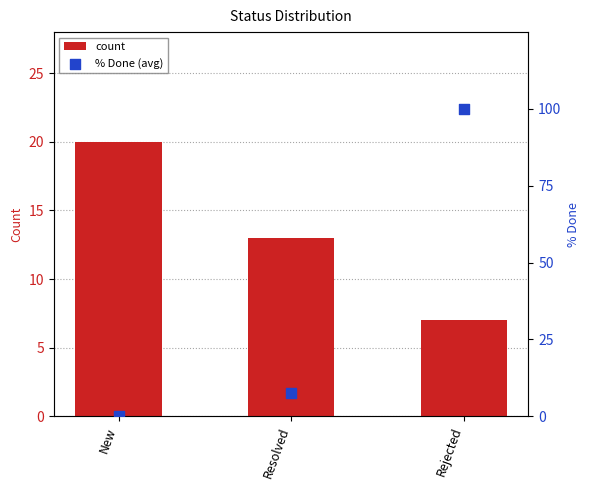

Which series reaches the maximum Y coordinate?

% Done (avg)